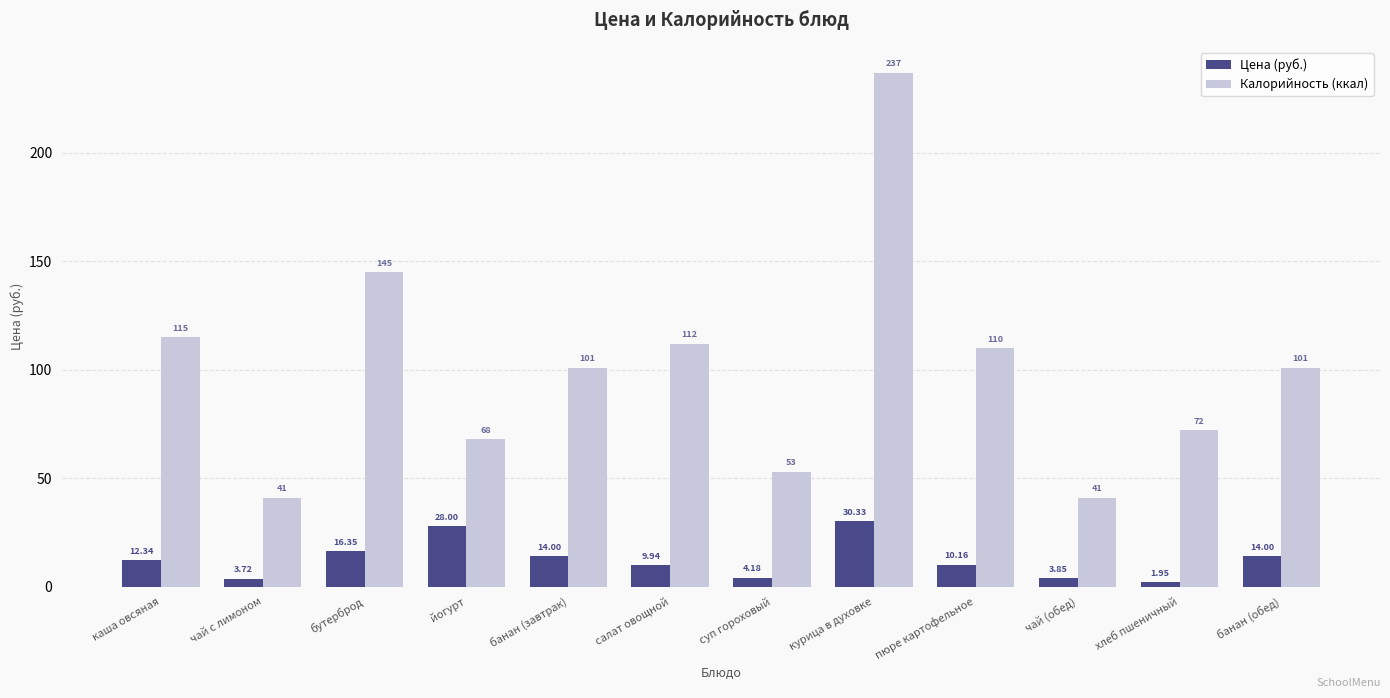

The value of Цена (руб.) at йогурт is 16.1. True or false?

False